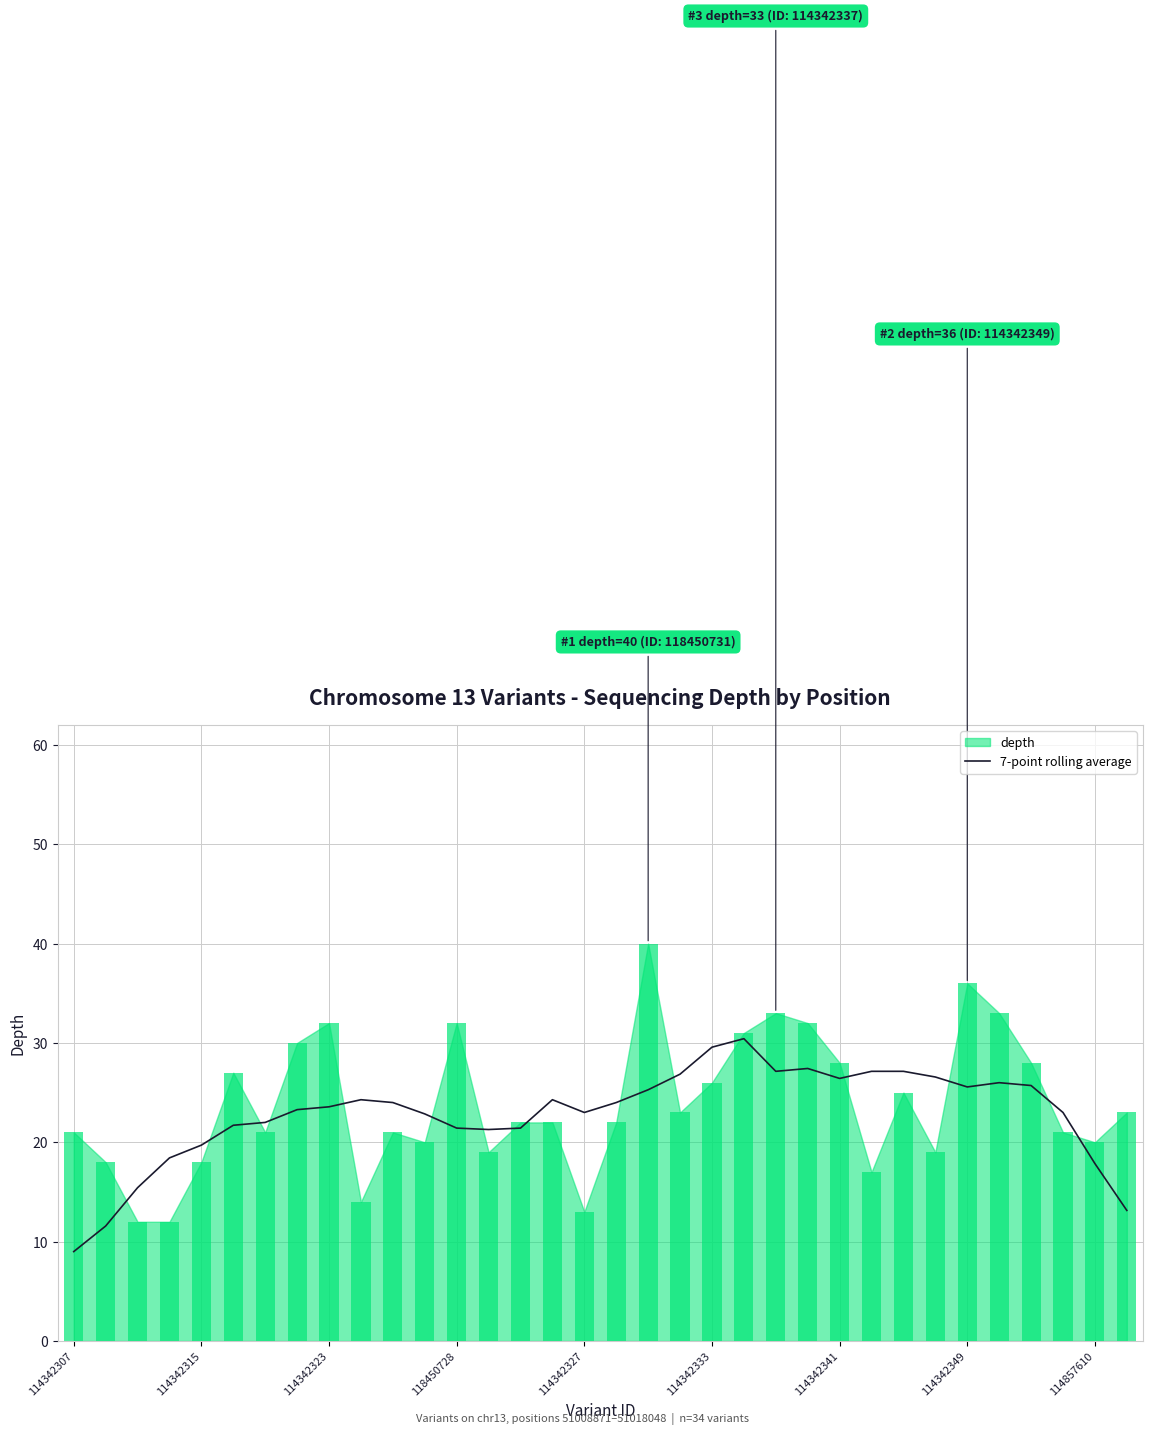

What is the minimum value for 7-point rolling average?

9.0